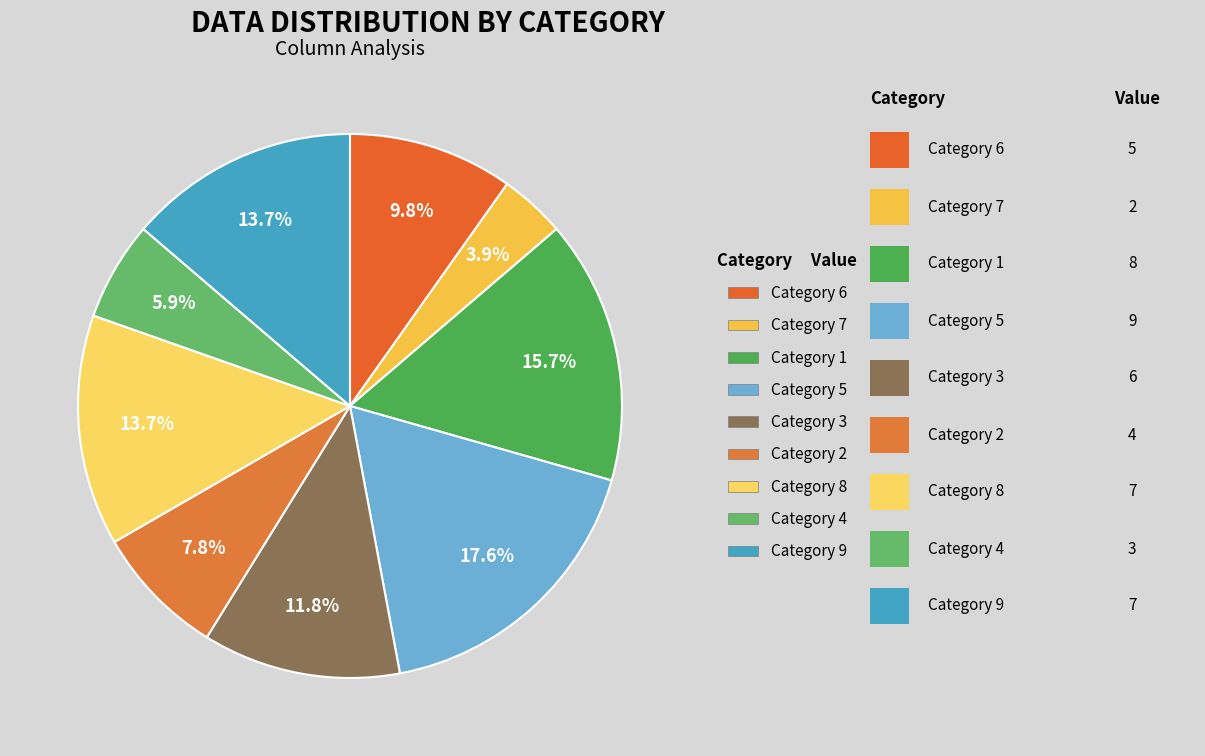

Count the number of slices in the pie.

9